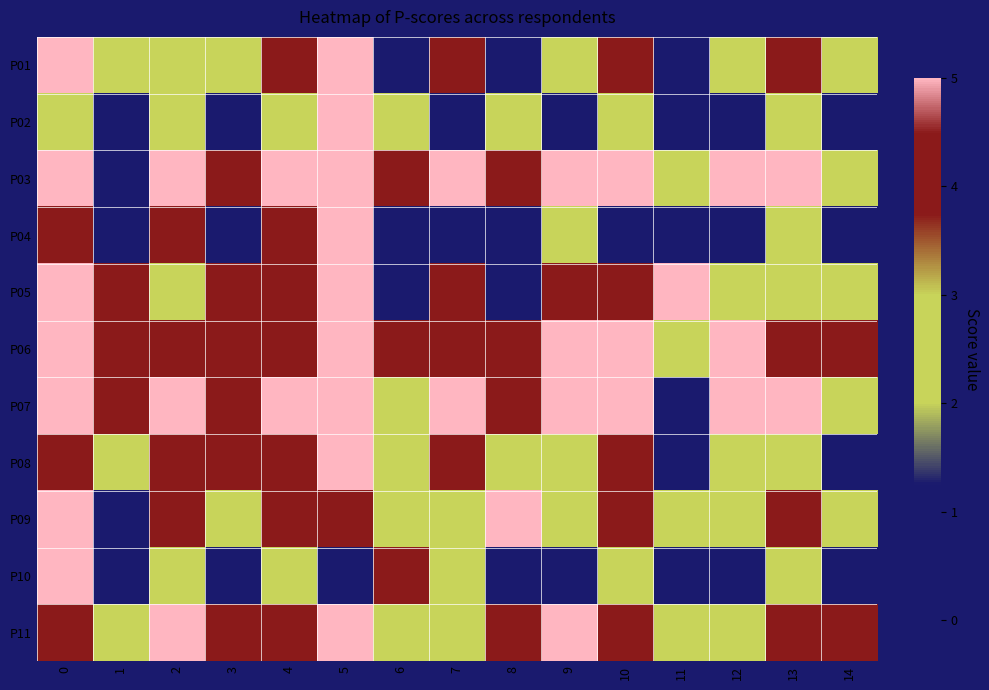

Reading left to right, transcribe all the data shown in this chart.

P01: 0=5	1=2	2=3	3=2	4=4	5=5	6=1	7=4	8=0	9=3	10=4	11=0	12=2	13=4	14=2
P02: 0=2	1=1	2=3	3=1	4=3	5=5	6=2	7=1	8=2	9=1	10=3	11=1	12=1	13=2	14=1
P03: 0=5	1=1	2=5	3=4	4=5	5=5	6=4	7=5	8=4	9=5	10=5	11=3	12=5	13=5	14=3
P04: 0=4	1=1	2=4	3=1	4=4	5=5	6=0	7=1	8=0	9=3	10=1	11=0	12=1	13=2	14=1
P05: 0=5	1=4	2=3	3=4	4=4	5=5	6=1	7=4	8=0	9=4	10=4	11=5	12=3	13=3	14=2
P06: 0=5	1=4	2=4	3=4	4=4	5=5	6=4	7=4	8=4	9=5	10=5	11=2	12=5	13=4	14=4
P07: 0=5	1=4	2=5	3=4	4=5	5=5	6=3	7=5	8=4	9=5	10=5	11=0	12=5	13=5	14=3
P08: 0=4	1=2	2=4	3=4	4=4	5=5	6=3	7=4	8=2	9=2	10=4	11=1	12=2	13=3	14=1
P09: 0=5	1=1	2=4	3=2	4=4	5=4	6=3	7=3	8=5	9=2	10=4	11=3	12=3	13=4	14=2
P10: 0=5	1=1	2=2	3=1	4=2	5=1	6=4	7=2	8=1	9=1	10=3	11=0	12=1	13=2	14=1
P11: 0=4	1=3	2=5	3=4	4=4	5=5	6=3	7=3	8=4	9=5	10=4	11=2	12=3	13=4	14=4